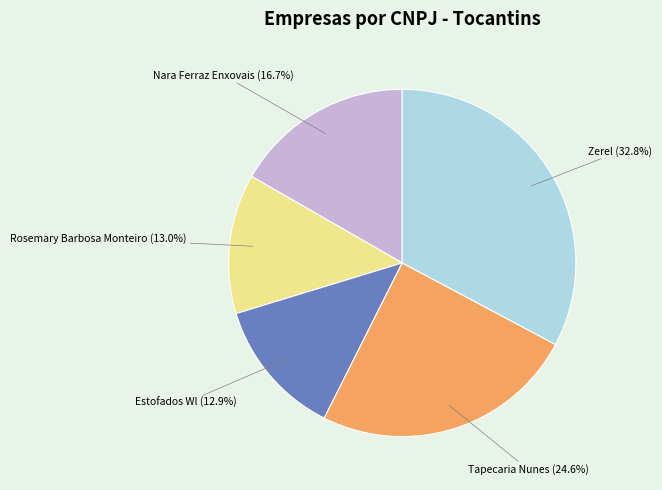

To the nearest percent, what is the average slice percentage?

20%